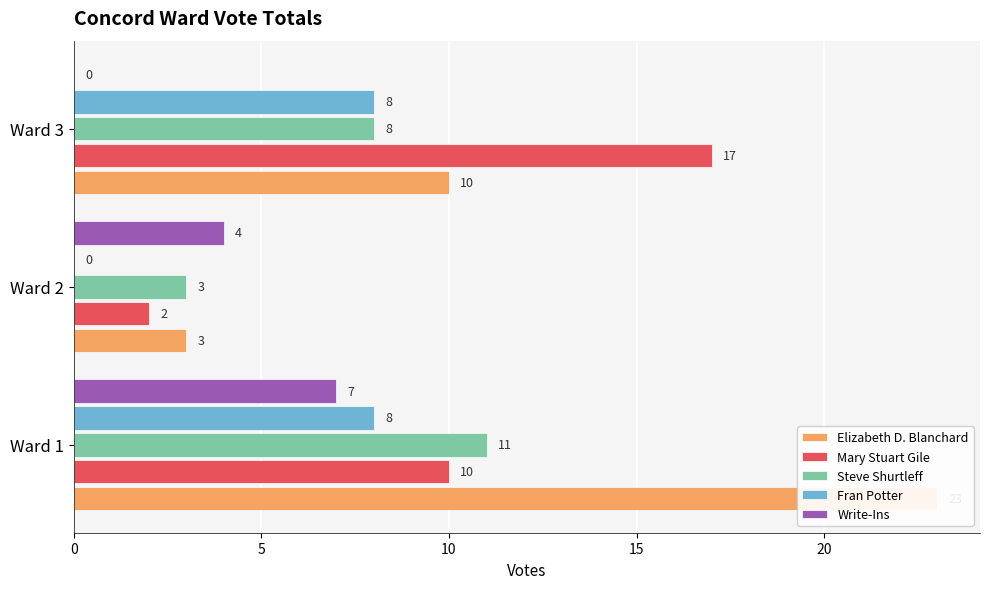

What is the sum of all Fran Potter values?

16